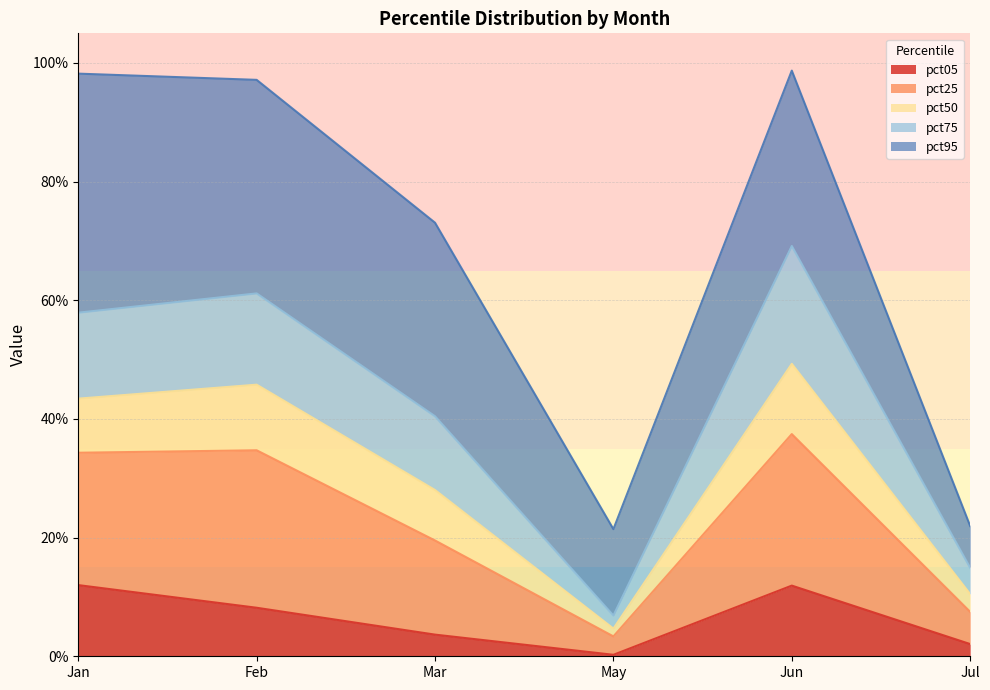

At which label is pct50 closest to 0?

May